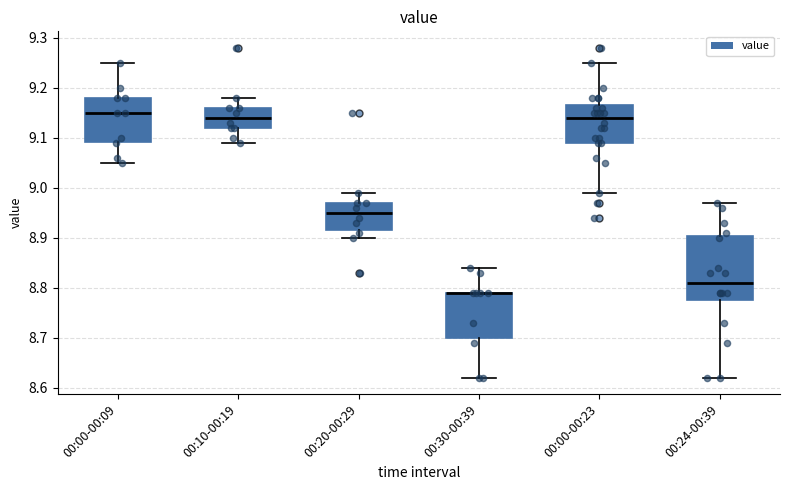

Where is the upper edge of the box for 00:00-00:23 on the y-axis? The values are not printed on the chart, so give them approximately, as read against the axis.

9.17